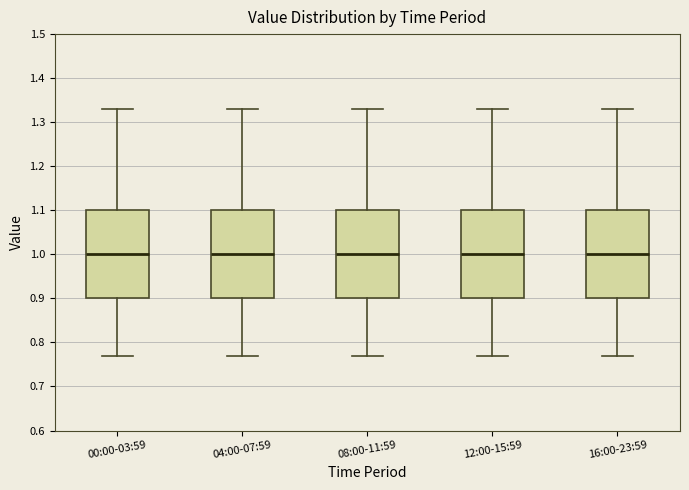

Reading left to right, transcribe this box plot: for each box, give where its median line is, the range the box spans, and where its two whiskers end, as read against the y-axis. The values are not printed on the chart, so give them approximately, as read against the axis.

00:00-03:59: median 1.00, box 0.90 to 1.10, whiskers 0.77 to 1.33
04:00-07:59: median 1.00, box 0.90 to 1.10, whiskers 0.77 to 1.33
08:00-11:59: median 1.00, box 0.90 to 1.10, whiskers 0.77 to 1.33
12:00-15:59: median 1.00, box 0.90 to 1.10, whiskers 0.77 to 1.33
16:00-23:59: median 1.00, box 0.90 to 1.10, whiskers 0.77 to 1.33